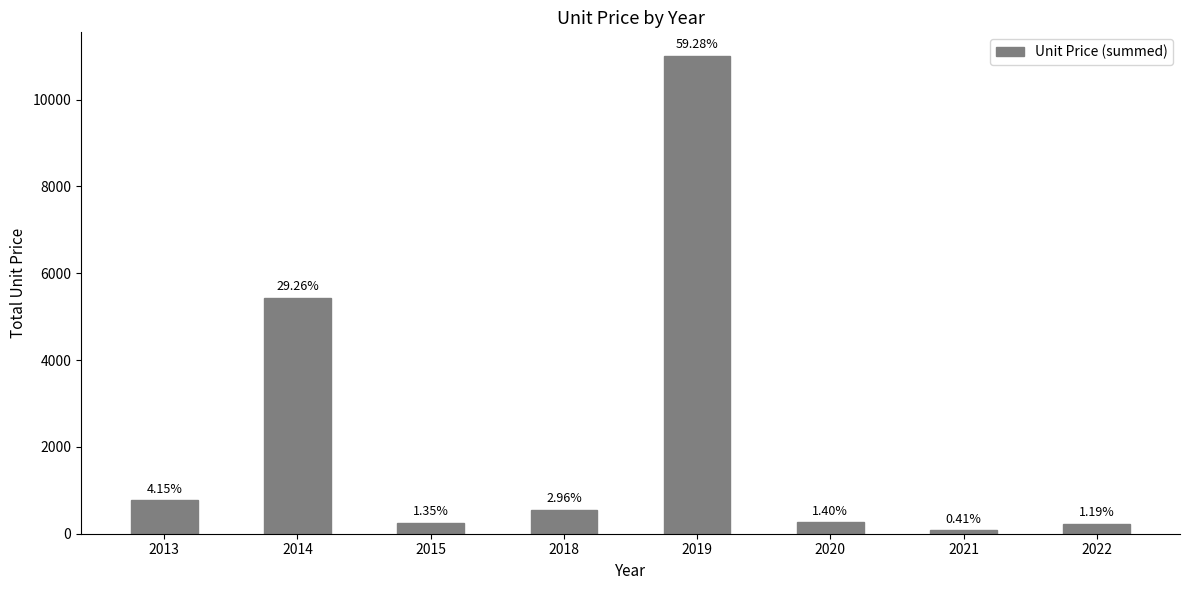

Reading left to right, extract all data points from this chart.

770	5430	250	550	11000	260	77	220